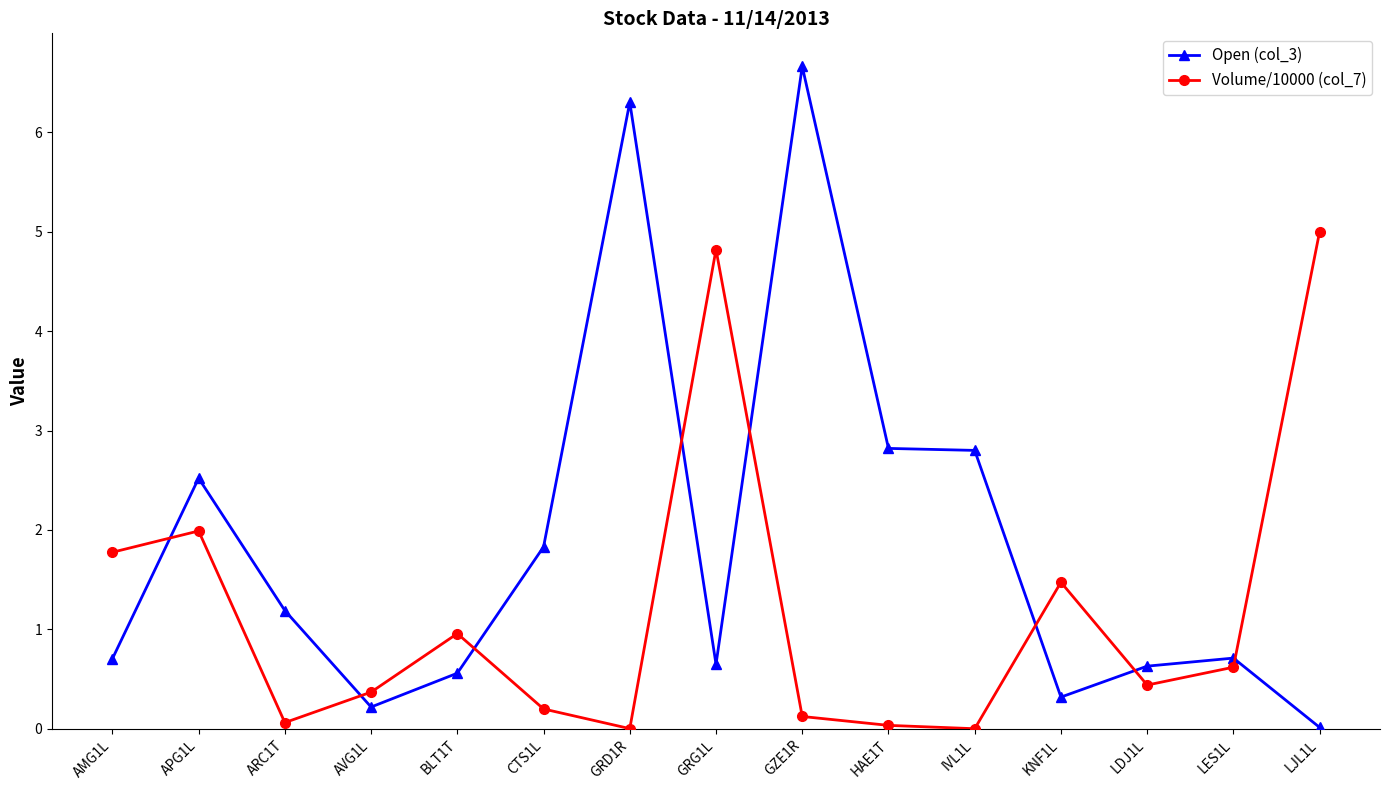

Which series ends up on top after the final intersection of Volume/10000 (col_7) and Open (col_3)?

Volume/10000 (col_7)